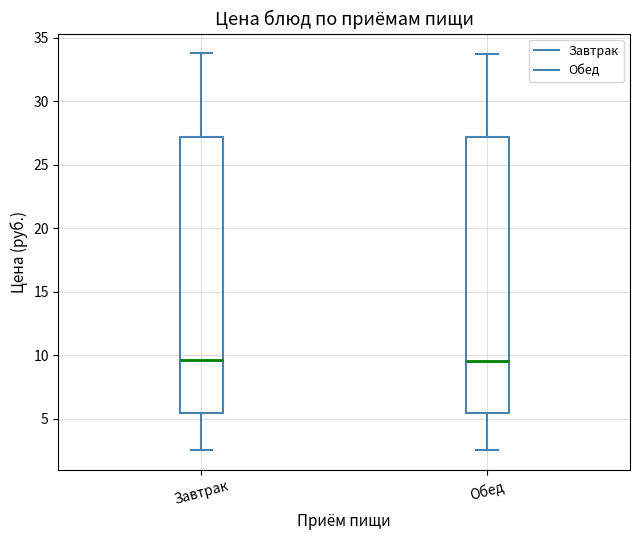

Where is the upper edge of the box for Завтрак on the y-axis? The values are not printed on the chart, so give them approximately, as read against the axis.

27.0